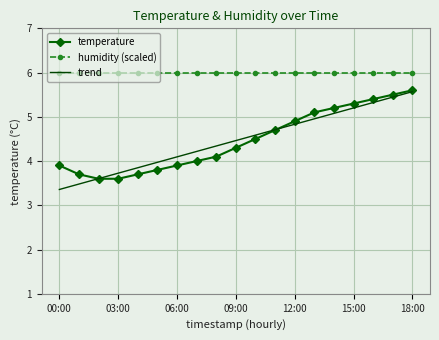

True or false: temperature and trend intersect in this chart.

True